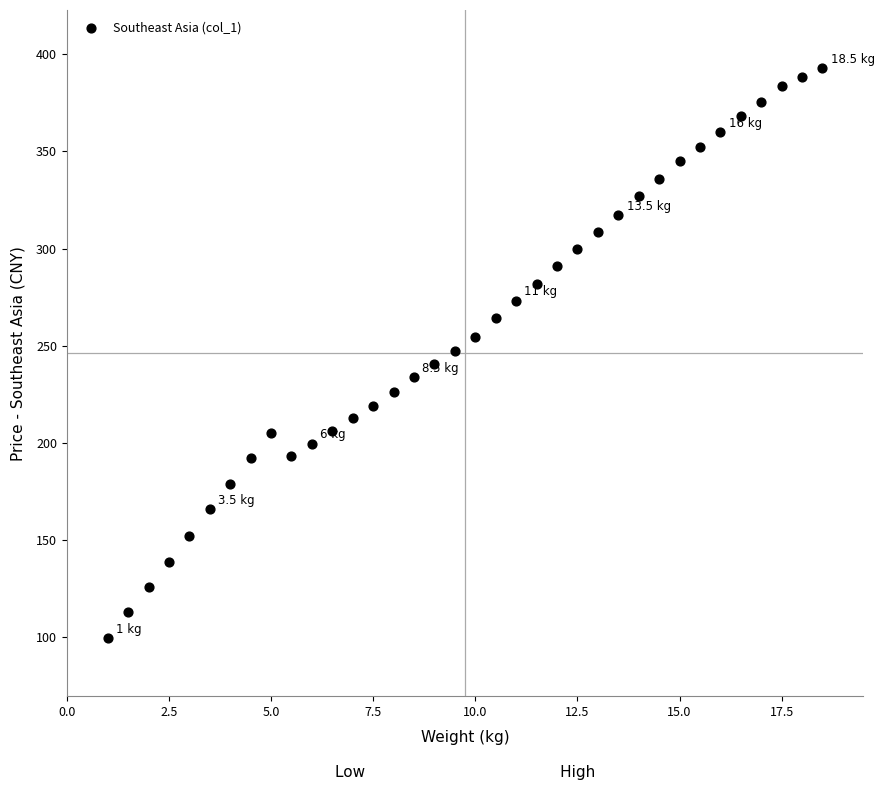

What is the range of Y values (max minus min)?

293.5